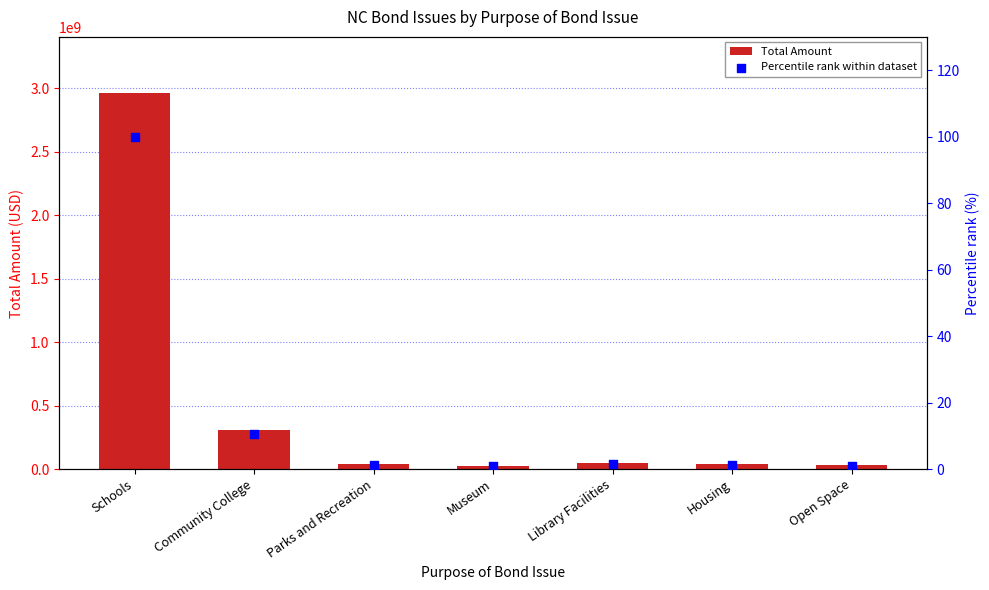

At how many categories does at least one series exceed 2128727869?

1